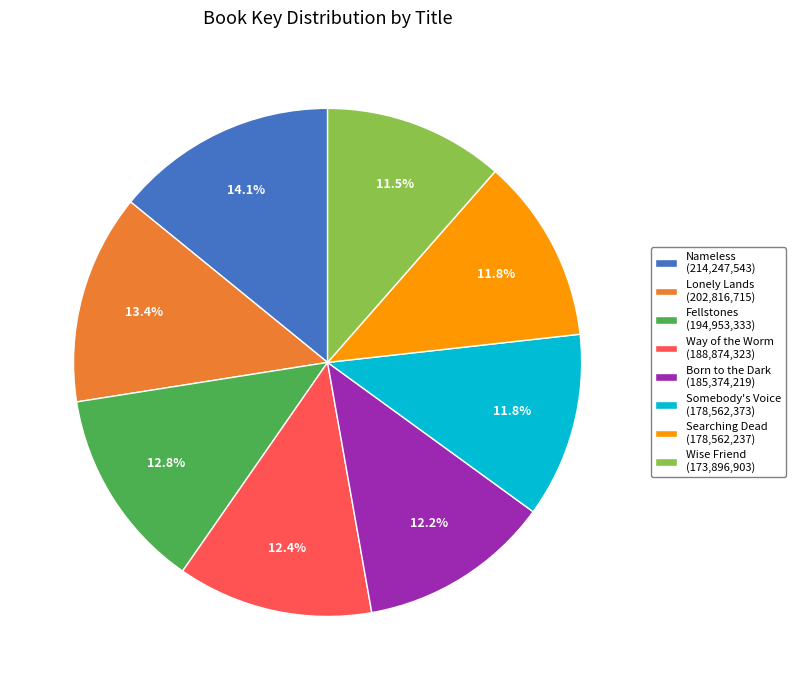

Is there a majority slice in this chart?

No